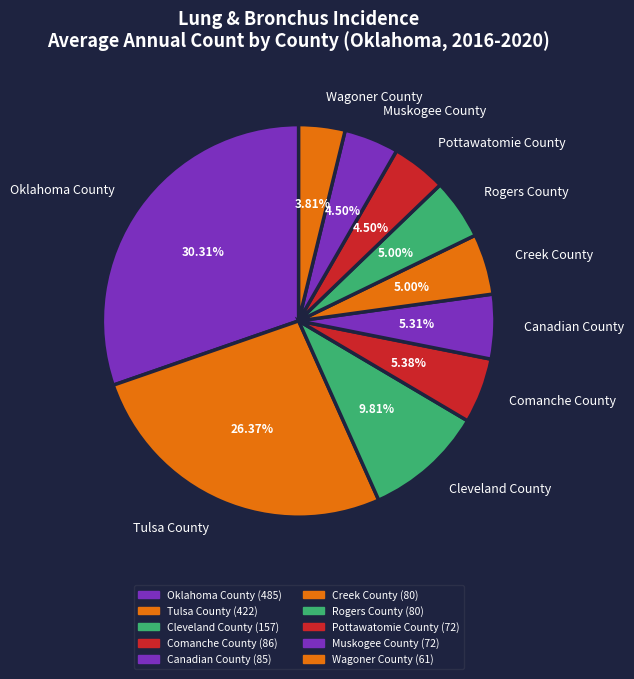

To the nearest percent, what is the difference between the Comanche County and Muskogee County slice percentages?

1%